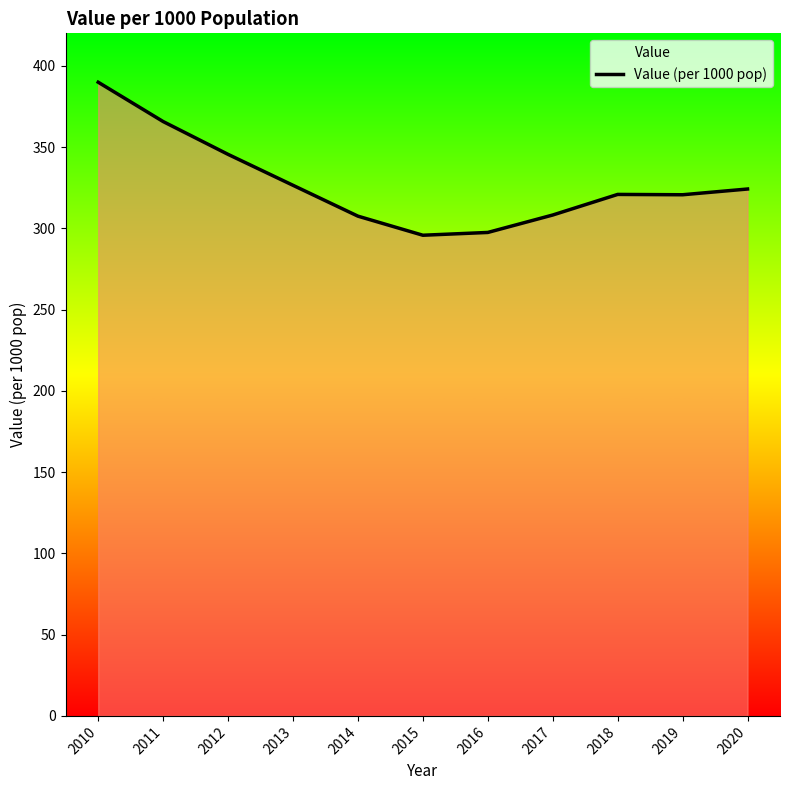

What is the sum of all values?

3602.4